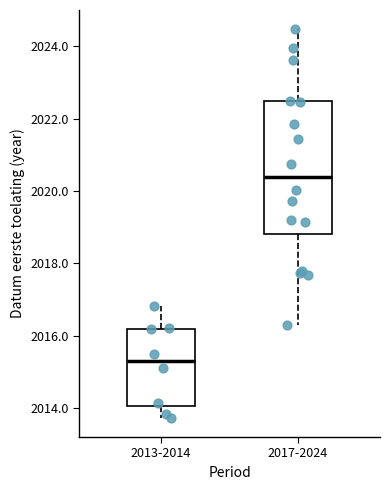

Reading left to right, read every box against the y-axis: the position of its median line, the range the box covers, and the ends of its whiskers. The values are not printed on the chart, so give them approximately, as read against the axis.

2013-2014: median 2015.2, box 2014.0 to 2016.2, whiskers 2013.8 to 2016.8
2017-2024: median 2020.4, box 2018.8 to 2022.4, whiskers 2016.2 to 2024.4